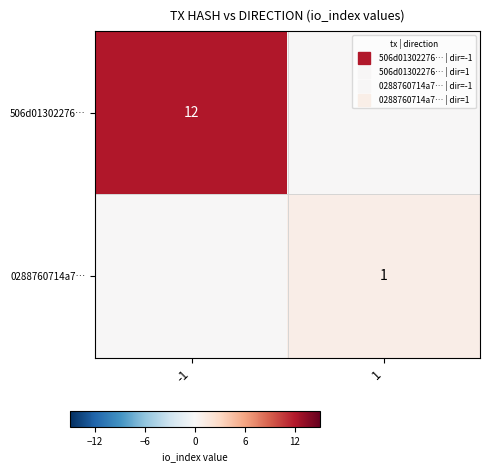

What is the spread (max minus min) of values at 1?

1